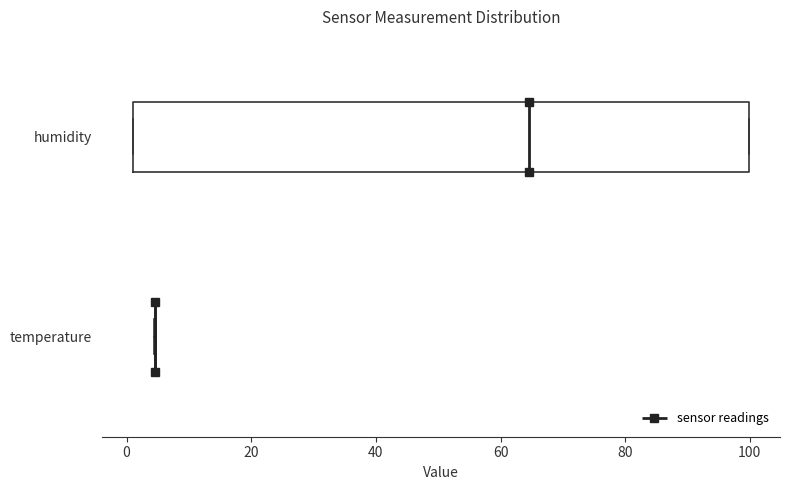

Reading bottom to top, transcribe this box plot: for each box, give where its median line is, the range the box spans, and where its two whiskers end, as read against the x-axis. The values are not printed on the chart, so give them approximately, as read against the axis.

temperature: box collapsed to a line at 4, whiskers 4 to 4
humidity: median 64, box 2 to 100, whiskers 2 to 100